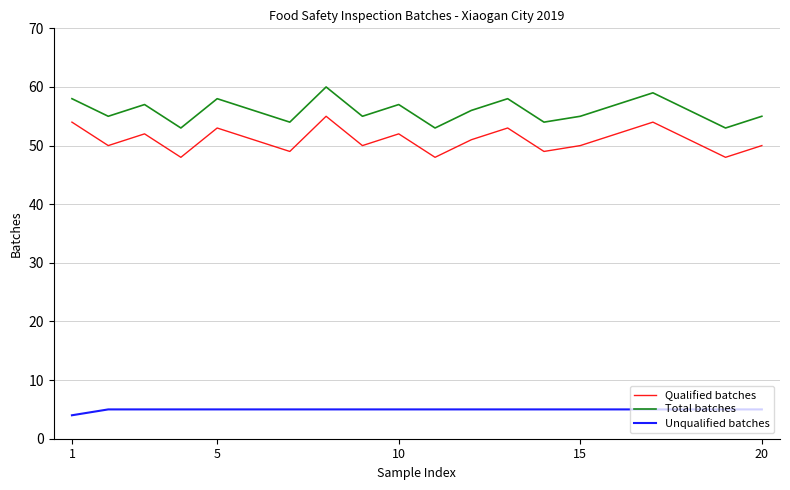

Which series has the largest total across all categories?

Total batches